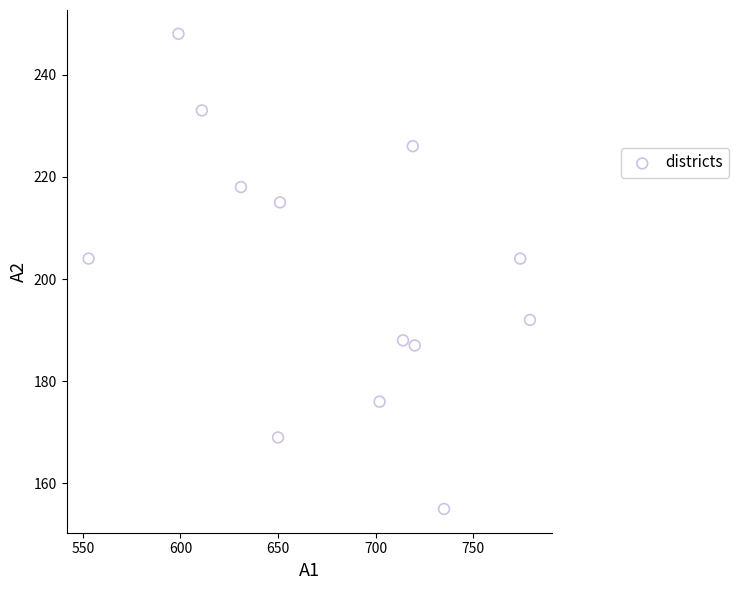

What is the range of Y values (max minus min)?

93